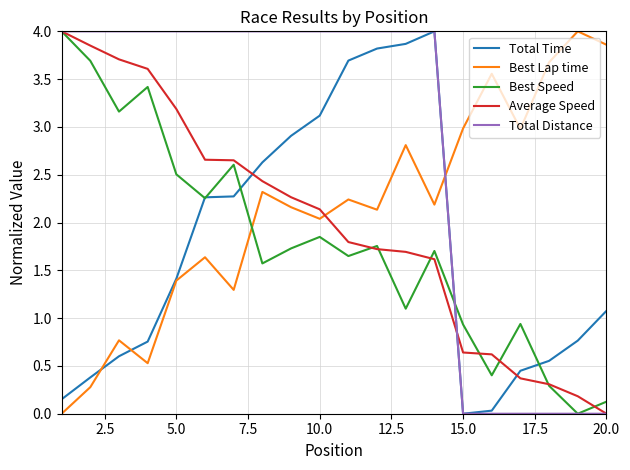

True or false: Total Distance and Best Lap time intersect in this chart.

True